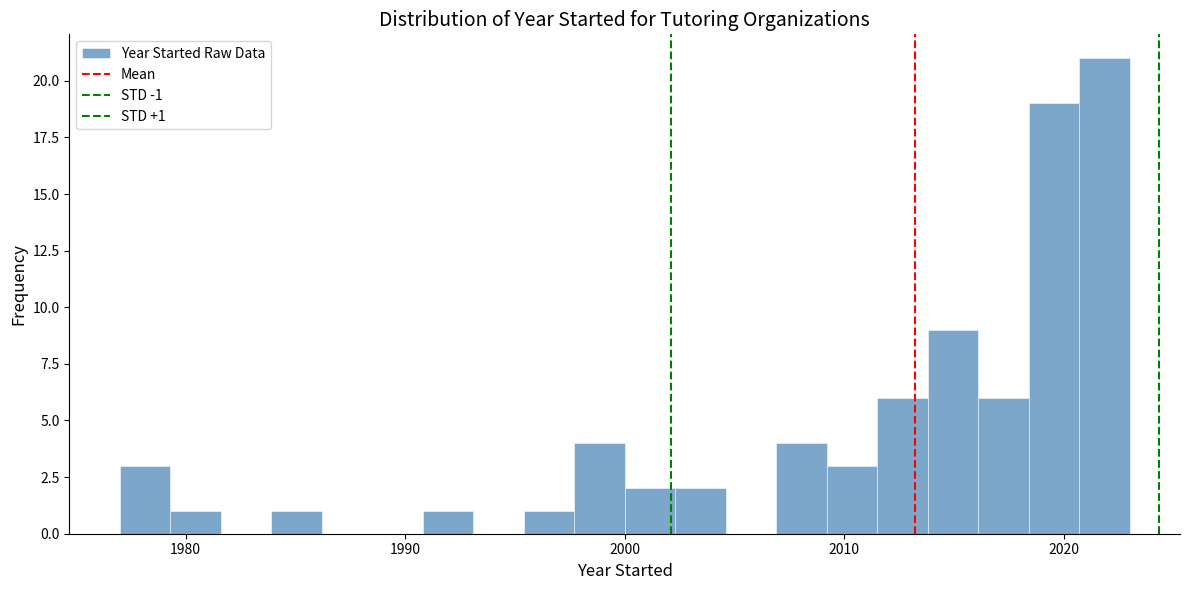

Around what value on the x-axis is the tallest bar? Give the approximate position of its centre, as read against the axis.

2022